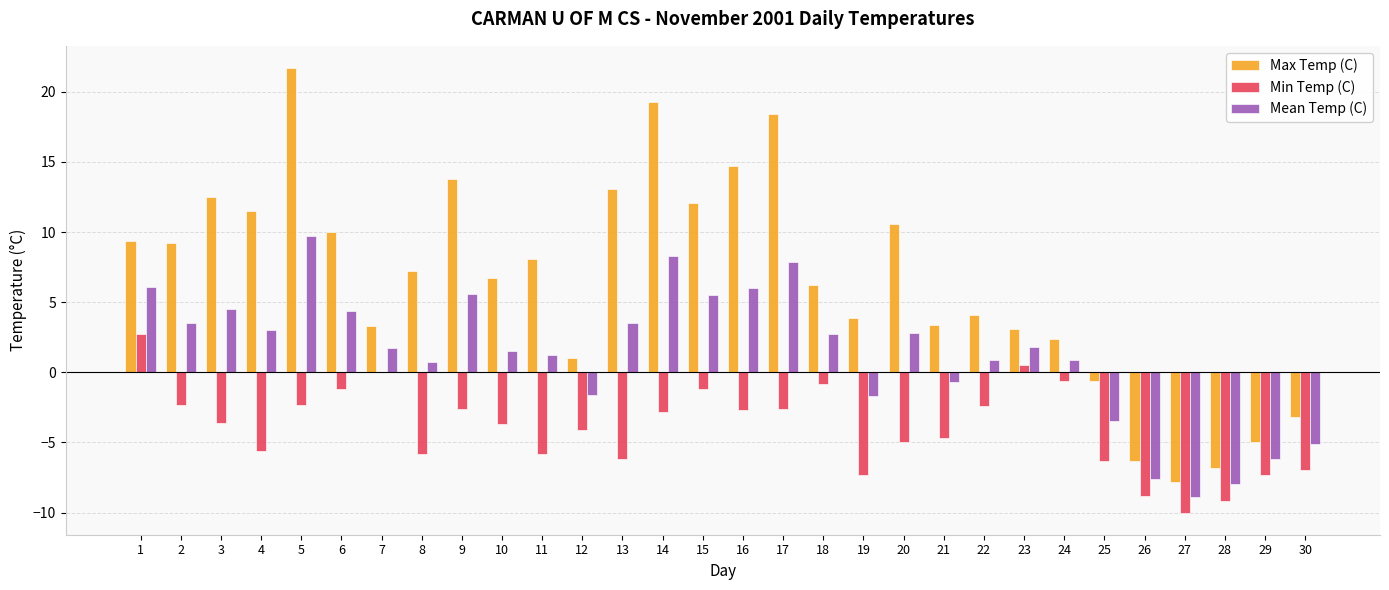

At which label does Max Temp (C) reach its peak?

5